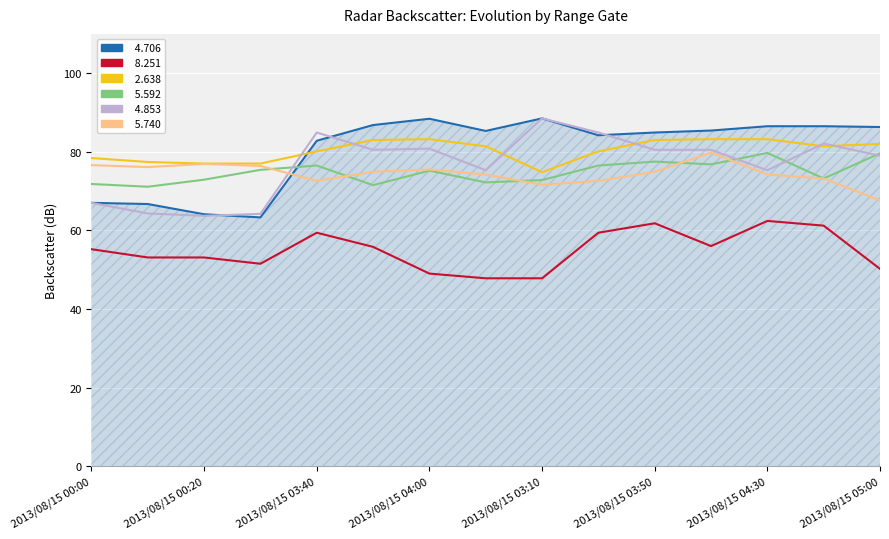

What is the greatest value displayed?

88.5